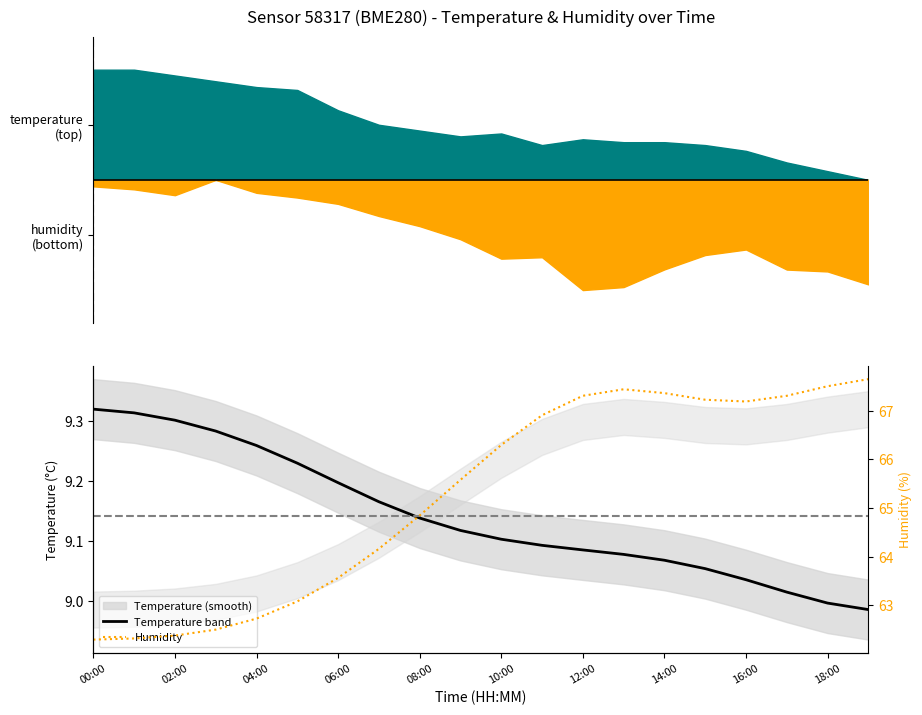

Rank the series at 19 from lowest to highest value.

temperature, humidity